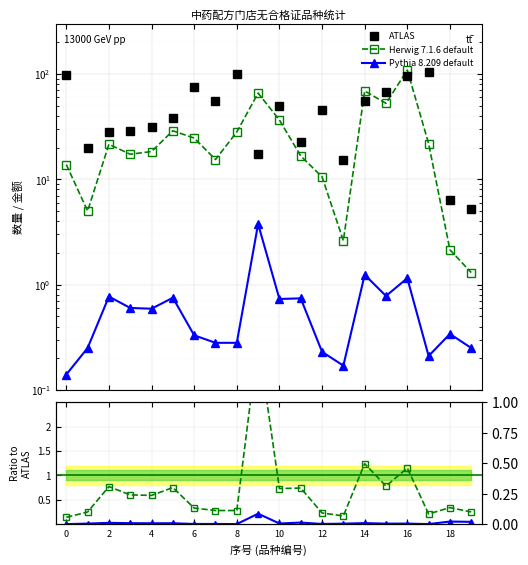

True or false: Pythia 8.209 default and ATLAS intersect in this chart.

False